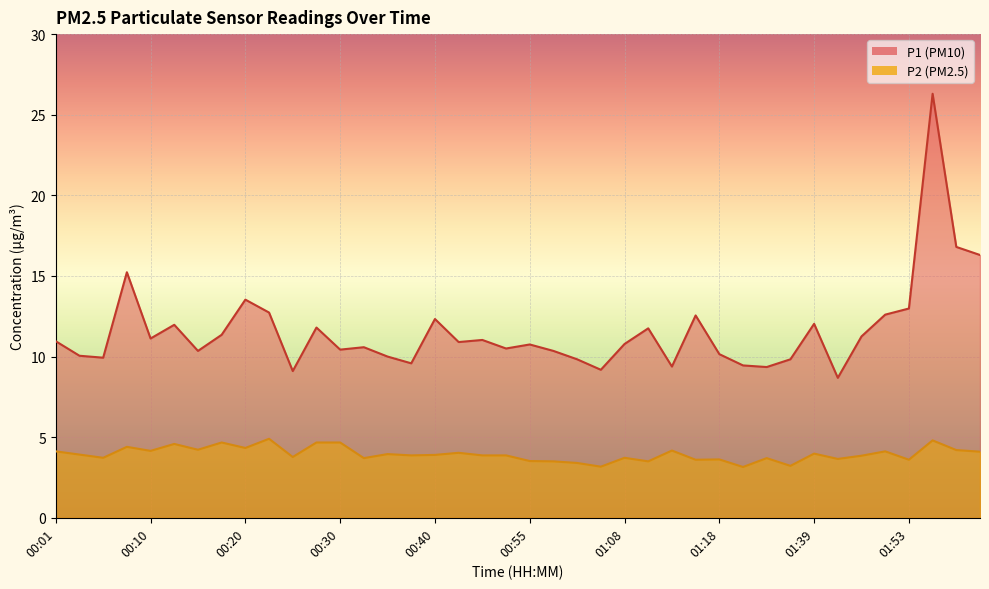

Does the chart display data point markers on the line(s)?

No